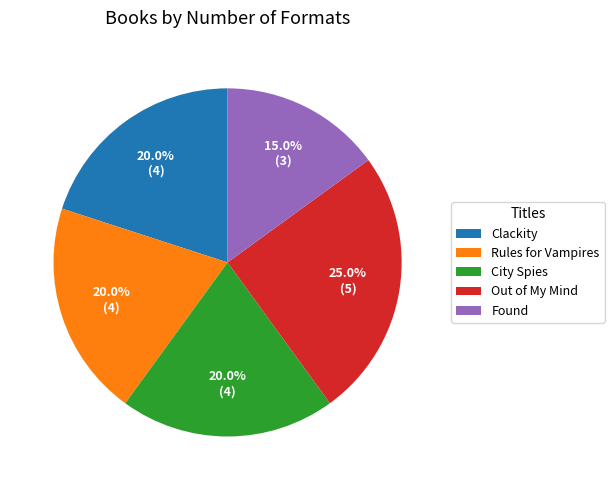

Which has a higher value, Found or Clackity?

Clackity